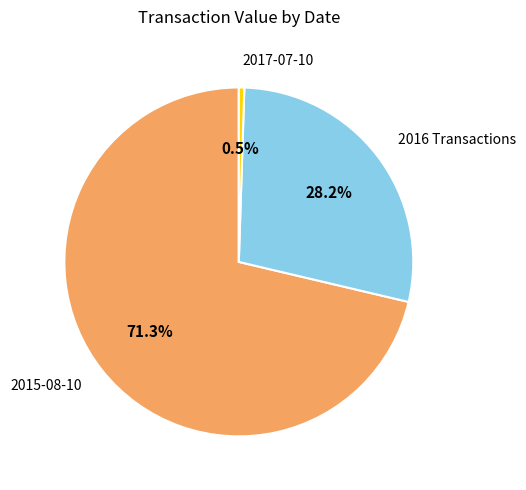

Does any single category account for the majority?

Yes